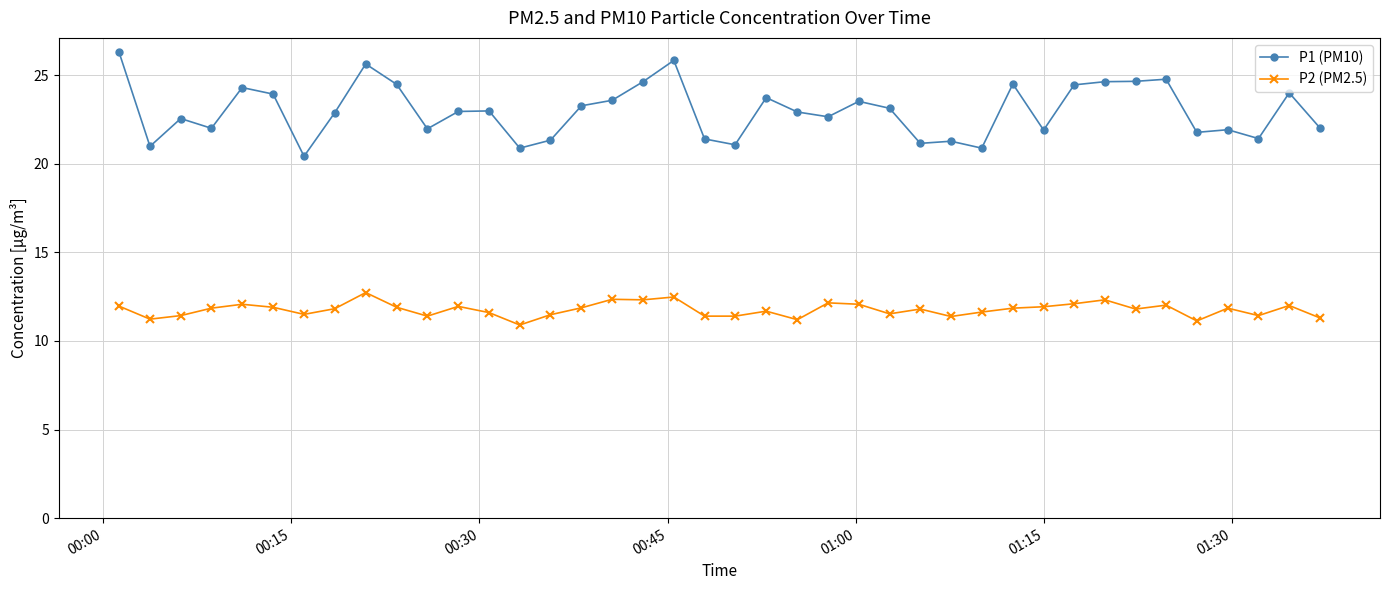

Count the number of categories in the chart.

40